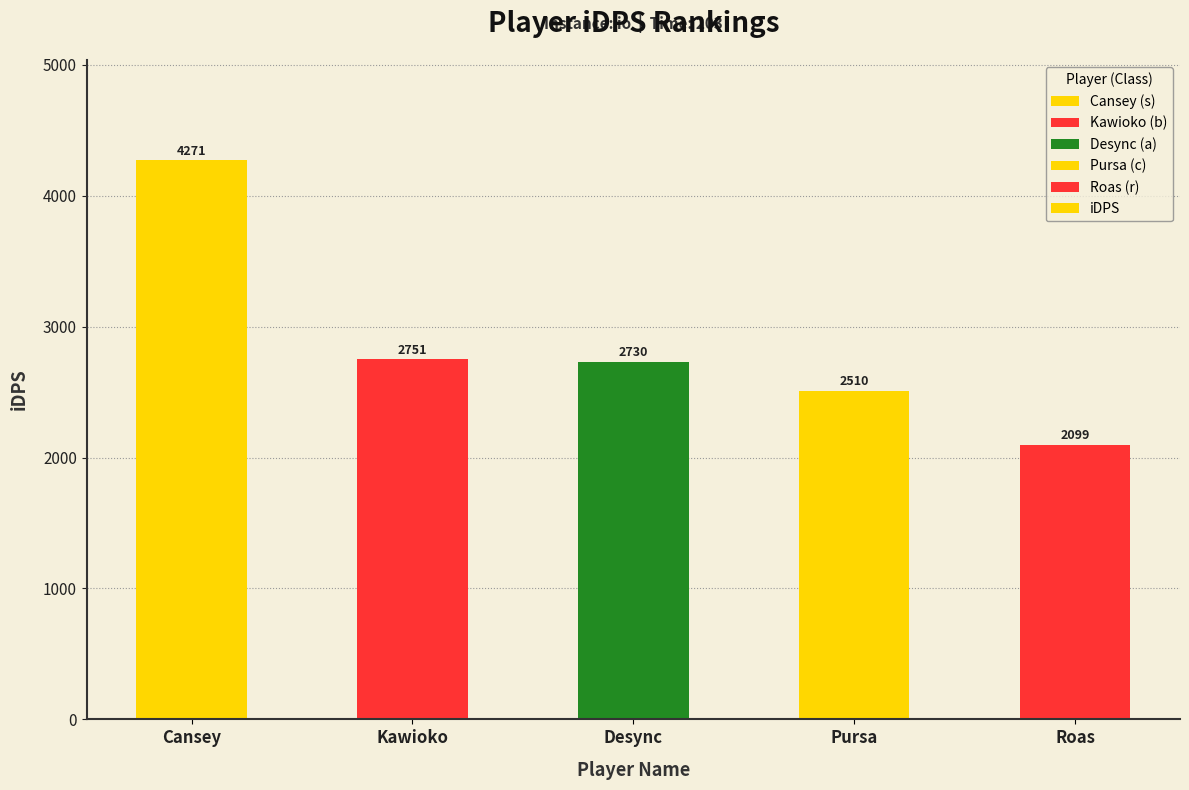

List the labels in order of value, largest first.

Cansey, Kawioko, Desync, Pursa, Roas